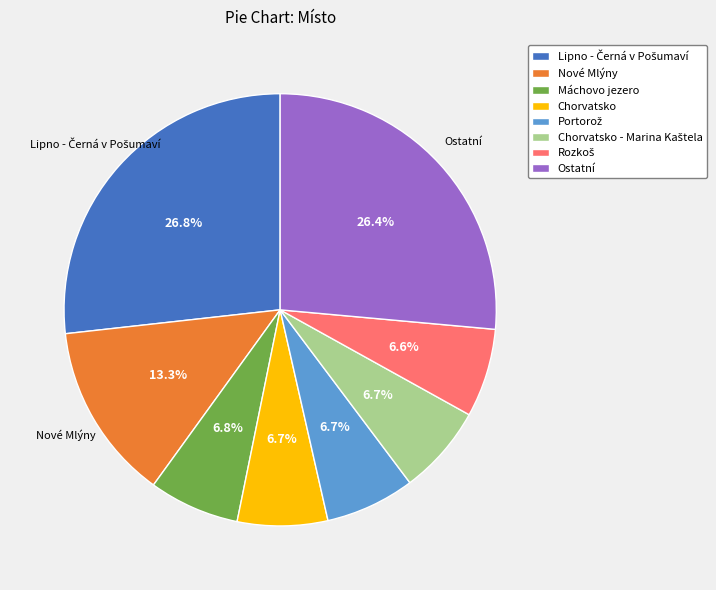

Combined, what portion of the pie is Nové Mlýny and Ostatní?

39.7%